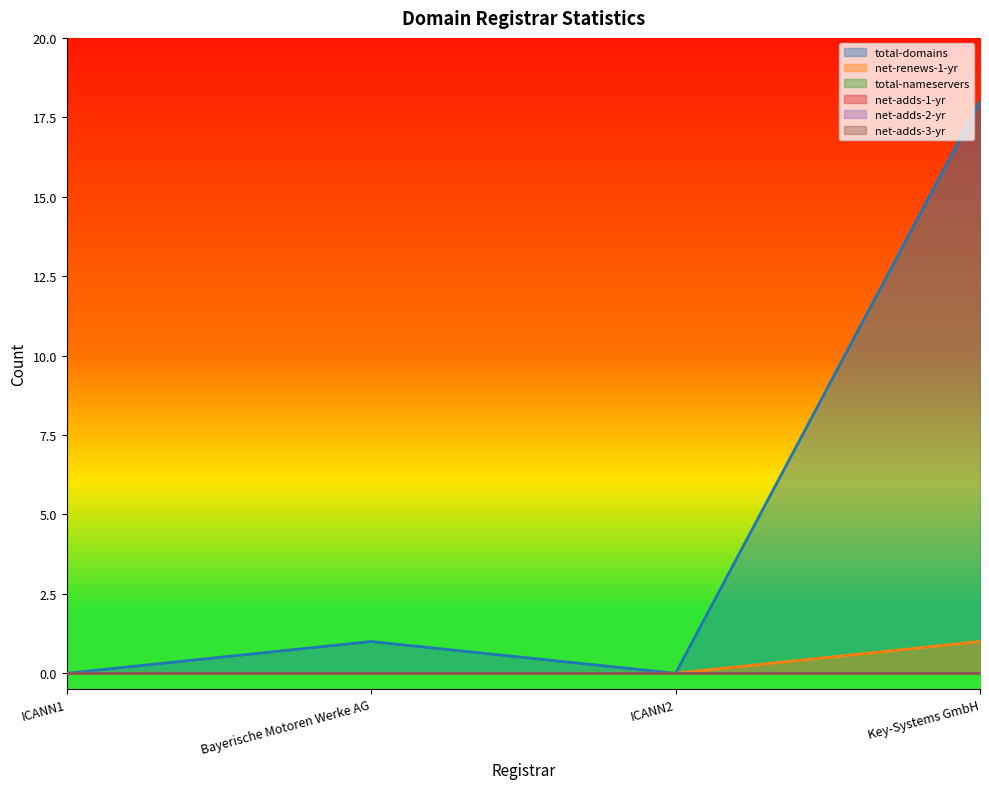

What is the label of the 2nd point from the left?

Bayerische Motoren Werke AG